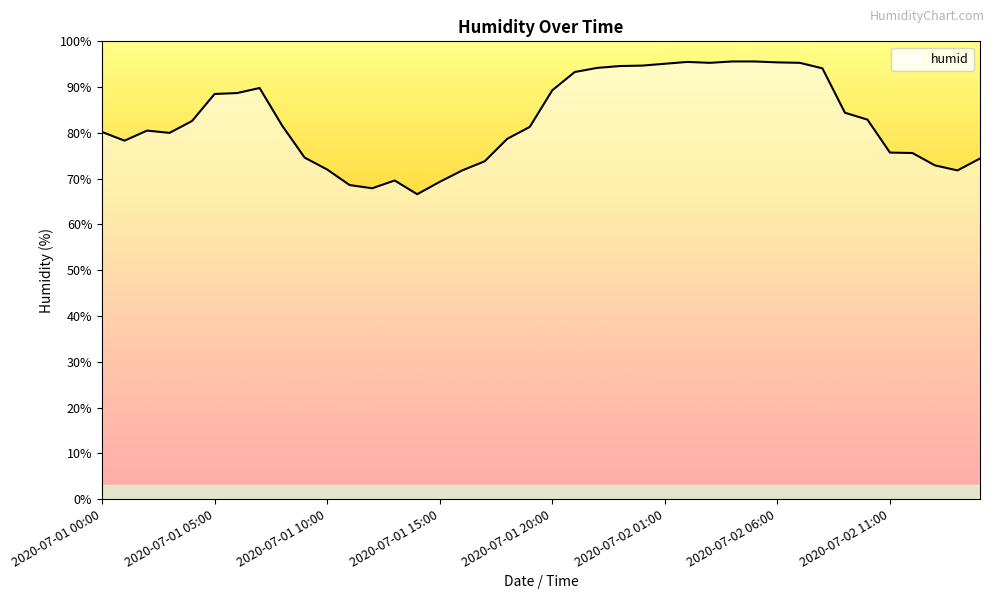

What is the maximum value shown in the chart?

95.6